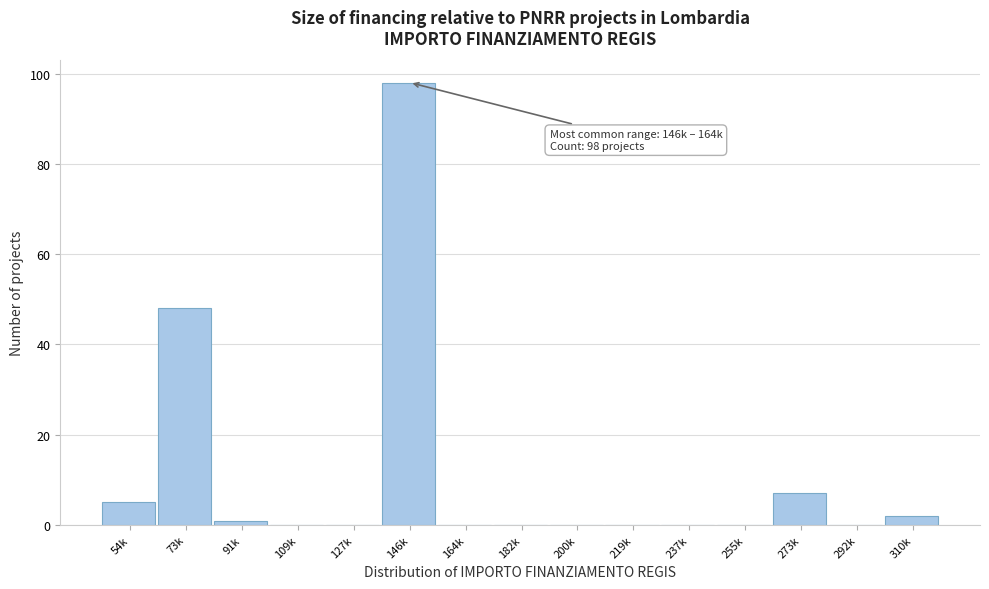

Reading left to right, transcribe all the data shown in this chart.

54k=5	73k=48	91k=1	109k=0	127k=0	146k=98	164k=0	182k=0	200k=0	219k=0	237k=0	255k=0	273k=7	292k=0	310k=2